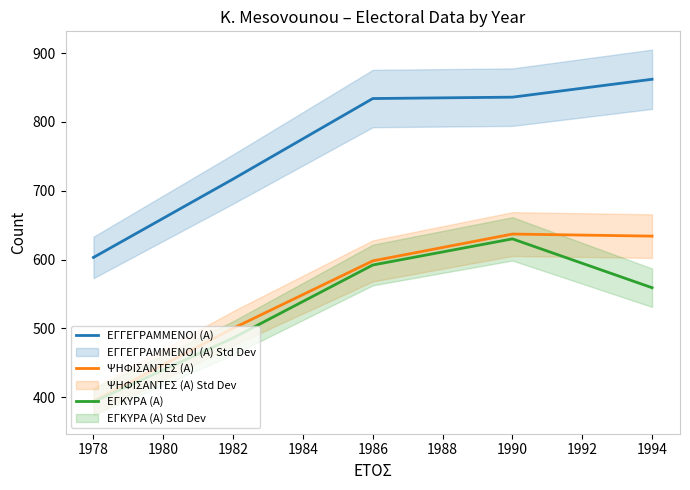

True or false: ΕΓΓΕΓΡΑΜΜΕΝΟΙ (Α) and ΕΓΚΥΡΑ (Α) intersect in this chart.

False